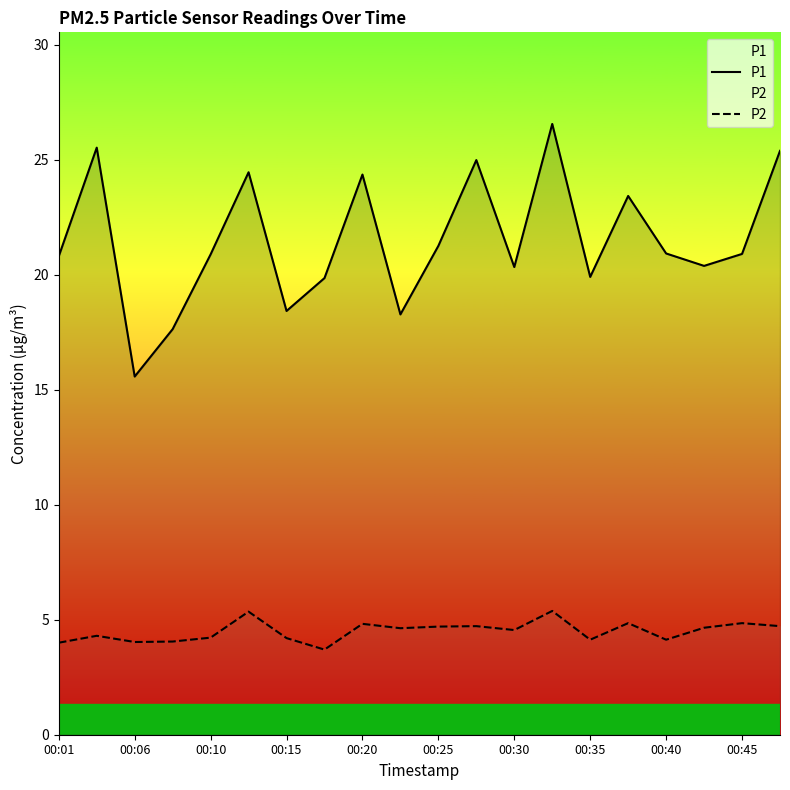

At how many categories does at least one series exceed 11?

20